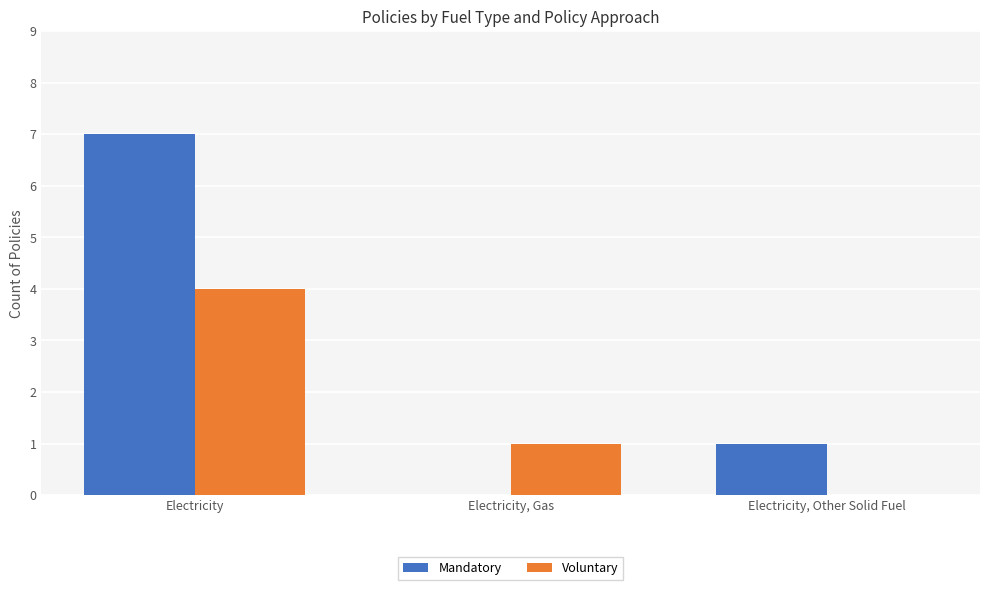

Which series has the widest spread of values?

Mandatory